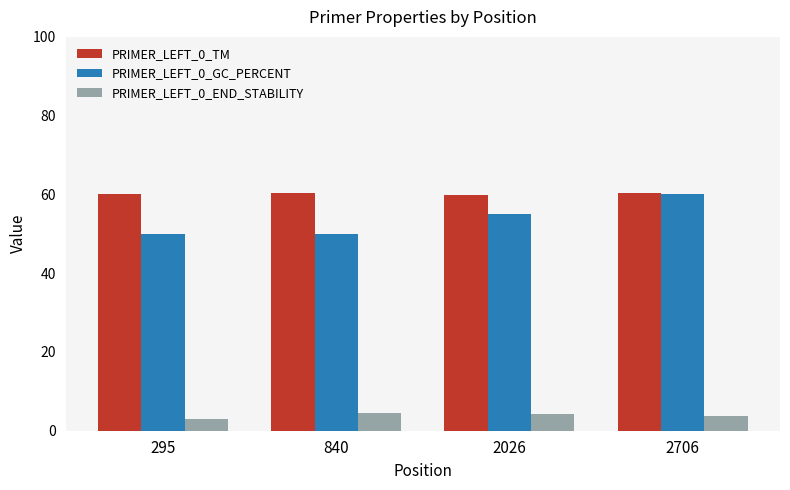

How many data points does each series have?

4